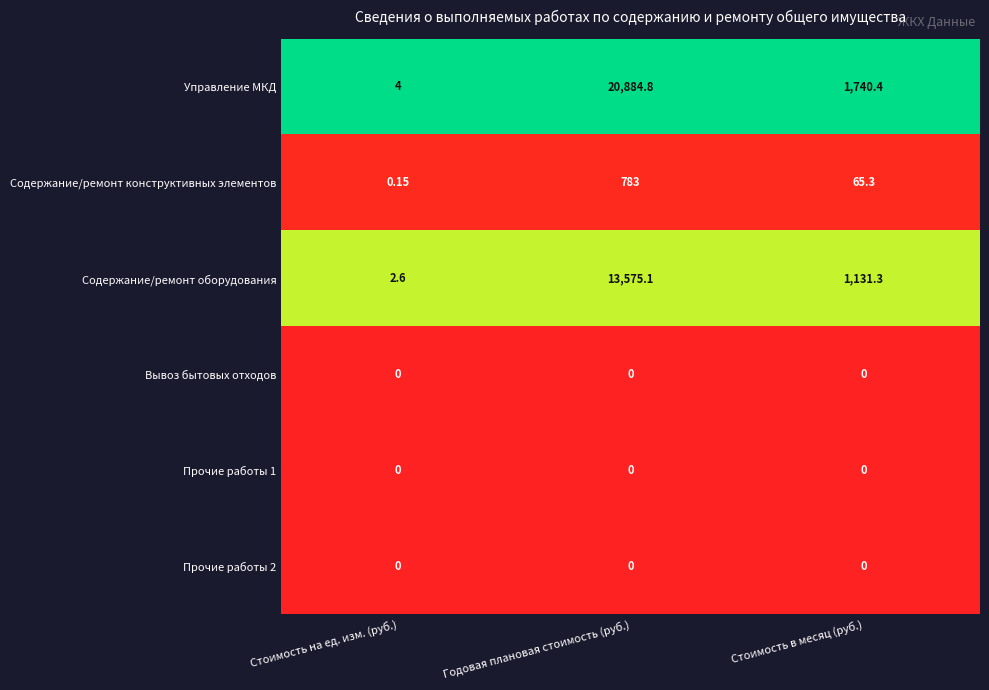

Between Стоимость на ед. изм. (руб.) and Стоимость в месяц (руб.), which series saw the biggest shift?

Управление МКД